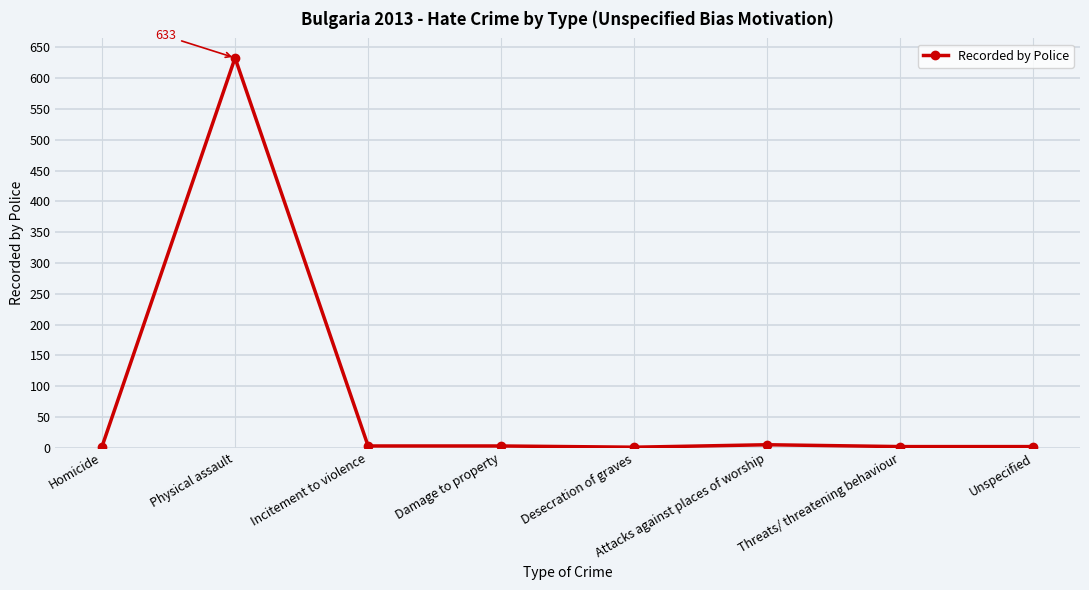

What is the greatest value displayed?

633